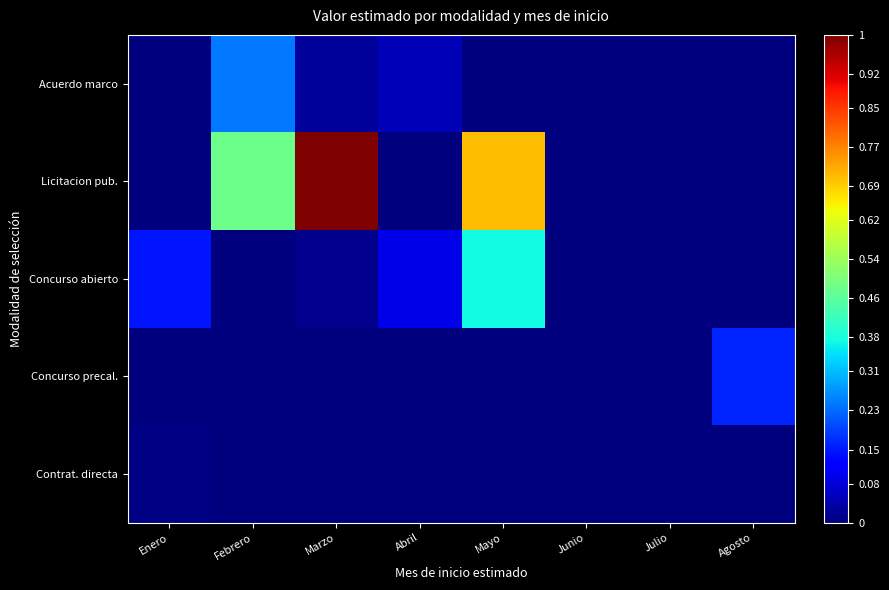

How many data points does each series have?

8